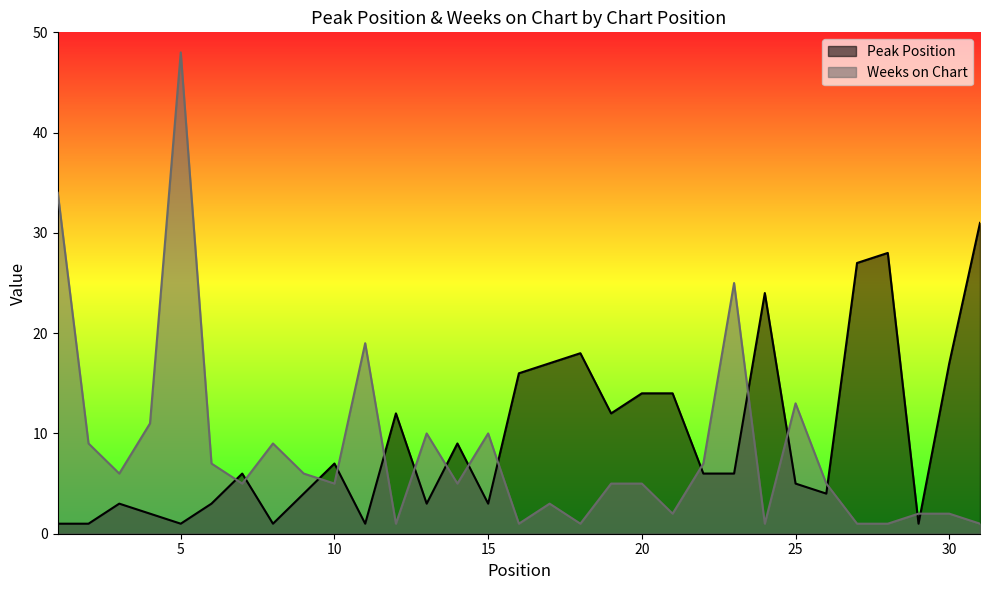

At which label is Peak Position closest to 16?

16